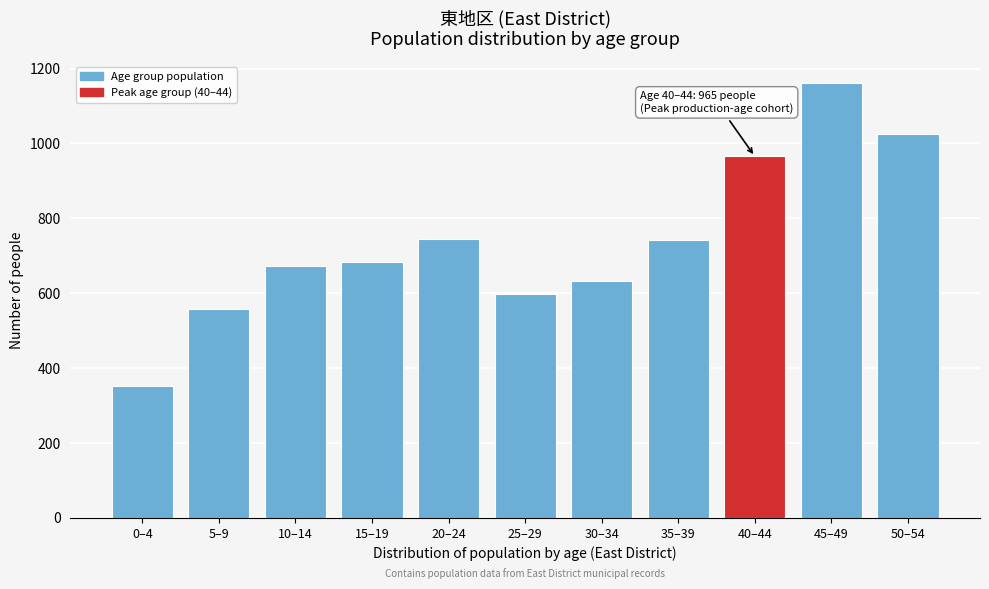

Is it true that the value at 10–14 is 673?

True